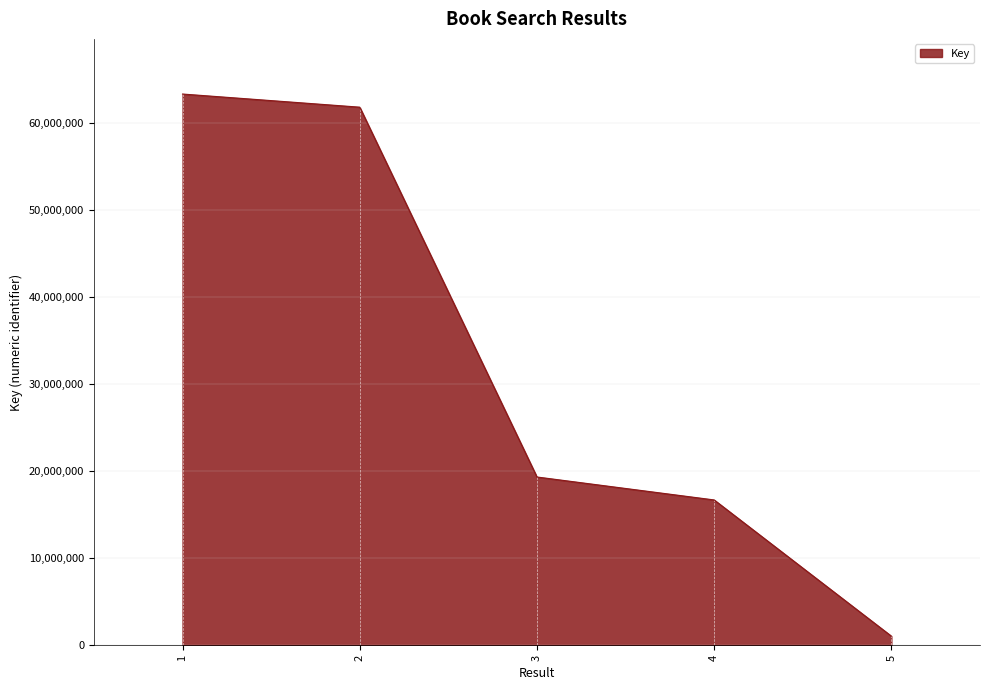

Reading right to left, extract all data points from this chart.

1067180	16703752	19336886	61785126	63293553